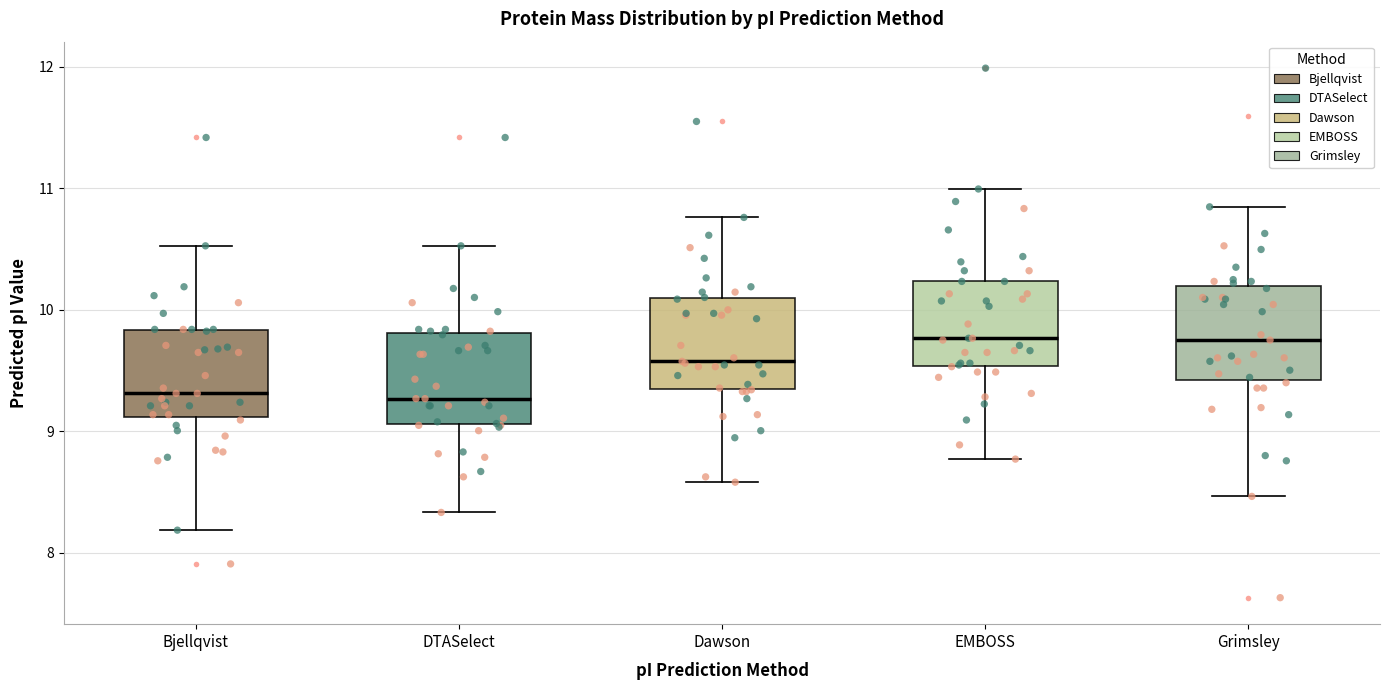

Reading left to right, transcribe this box plot: for each box, give where its median line is, the range the box spans, and where its two whiskers end, as read against the y-axis. The values are not printed on the chart, so give them approximately, as read against the axis.

Bjellqvist: median 9.3, box 9.1 to 9.8, whiskers 8.2 to 10.5
DTASelect: median 9.3, box 9.1 to 9.8, whiskers 8.3 to 10.5
Dawson: median 9.6, box 9.3 to 10.1, whiskers 8.6 to 10.8
EMBOSS: median 9.8, box 9.5 to 10.2, whiskers 8.8 to 11.0
Grimsley: median 9.8, box 9.4 to 10.2, whiskers 8.5 to 10.8